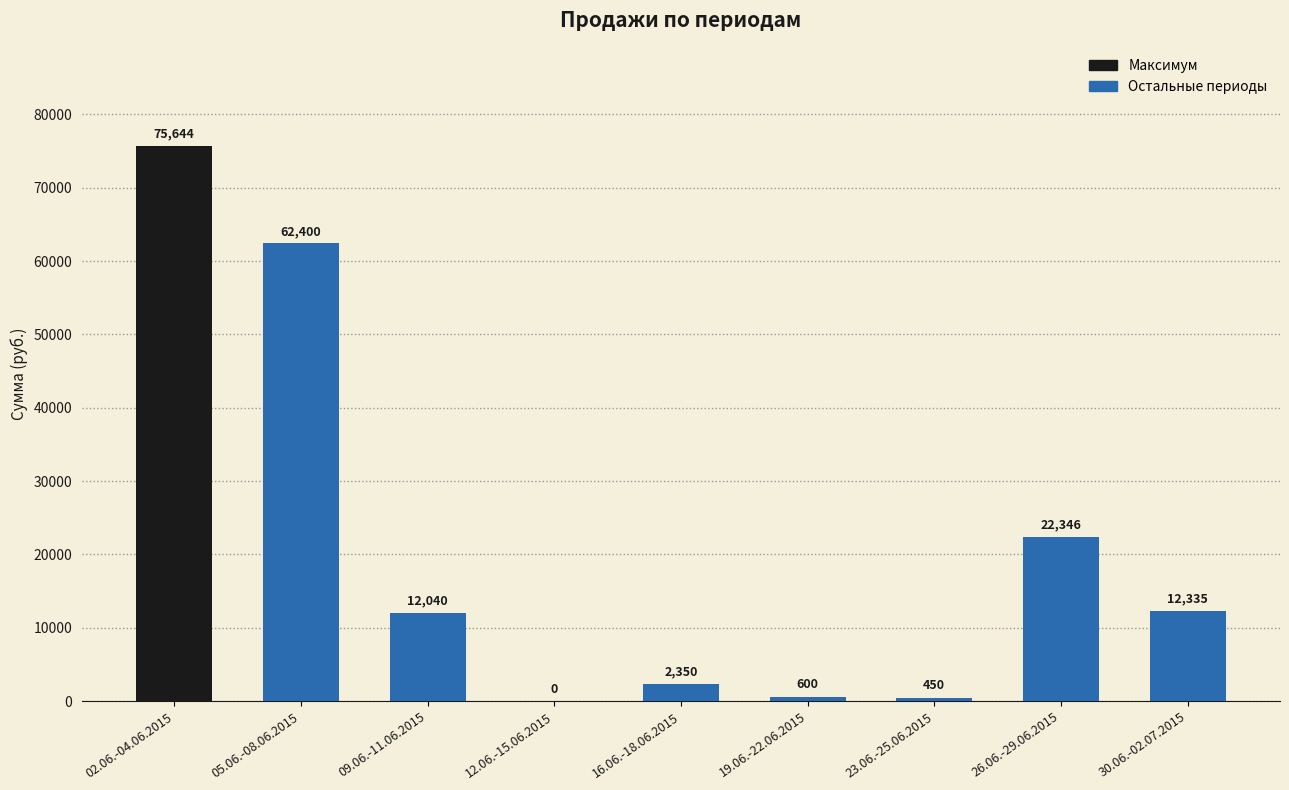

What is the sum of all values?

188165